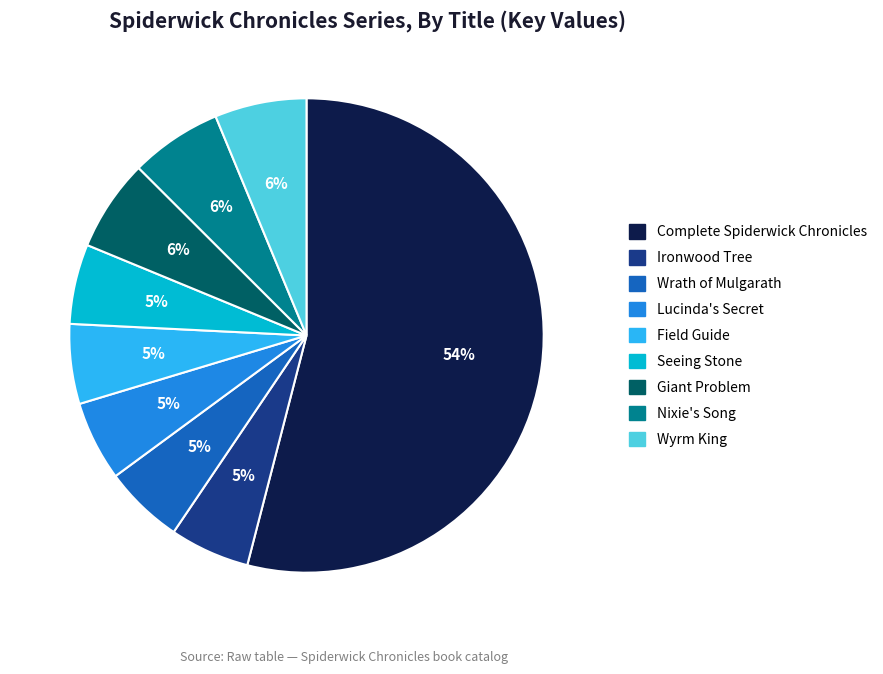

What is the largest slice in the pie chart?

Complete Spiderwick Chronicles